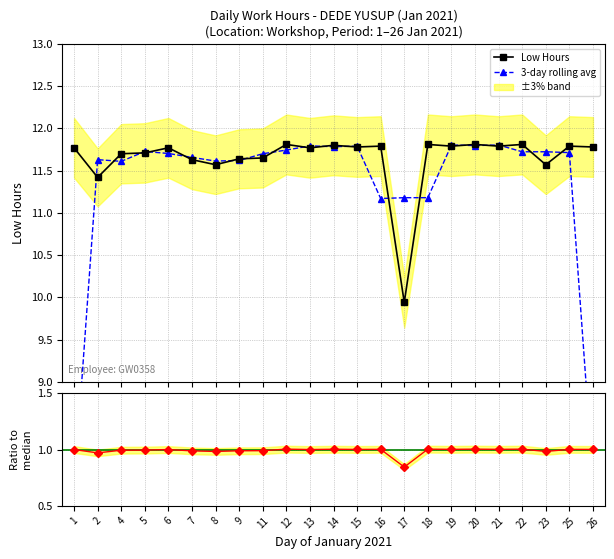

Is this an area chart (filled region under the line)?

No